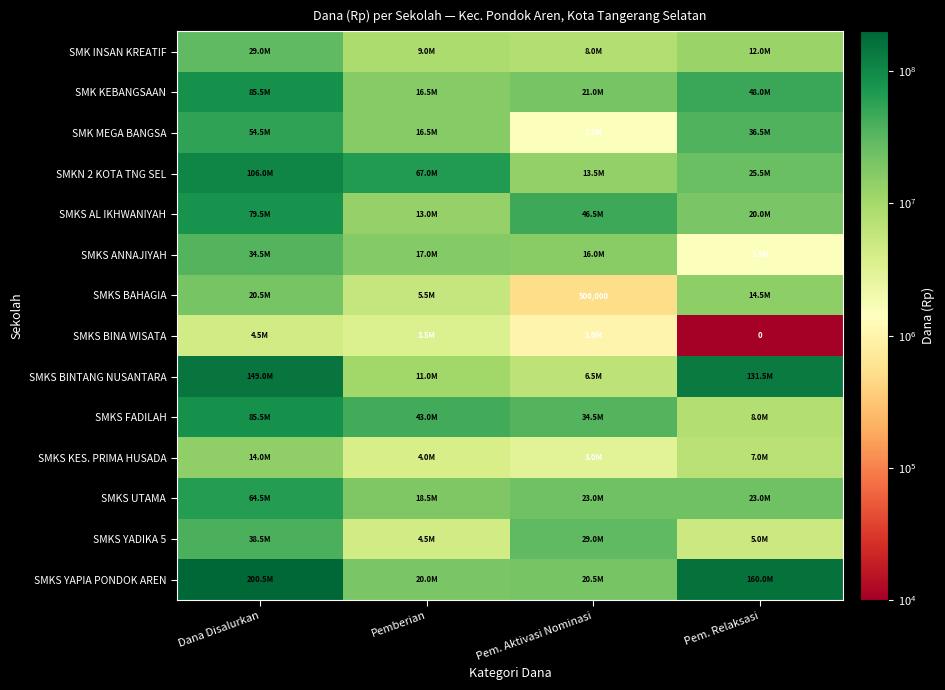

Is the value of SMK INSAN KREATIF at Dana Disalurkan greater than the value of SMKN 2 KOTA TNG SEL at Pem. Aktivasi Nominasi?

Yes